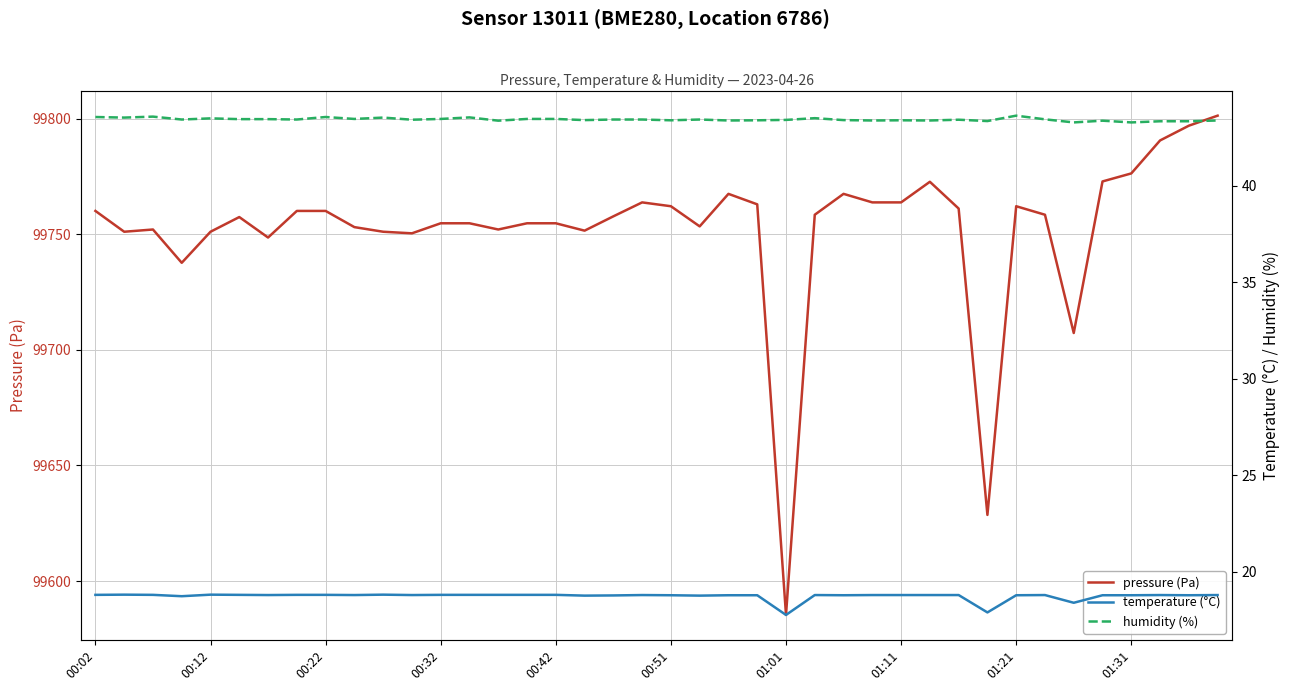

True or false: pressure (Pa) and temperature (°C) intersect in this chart.

False